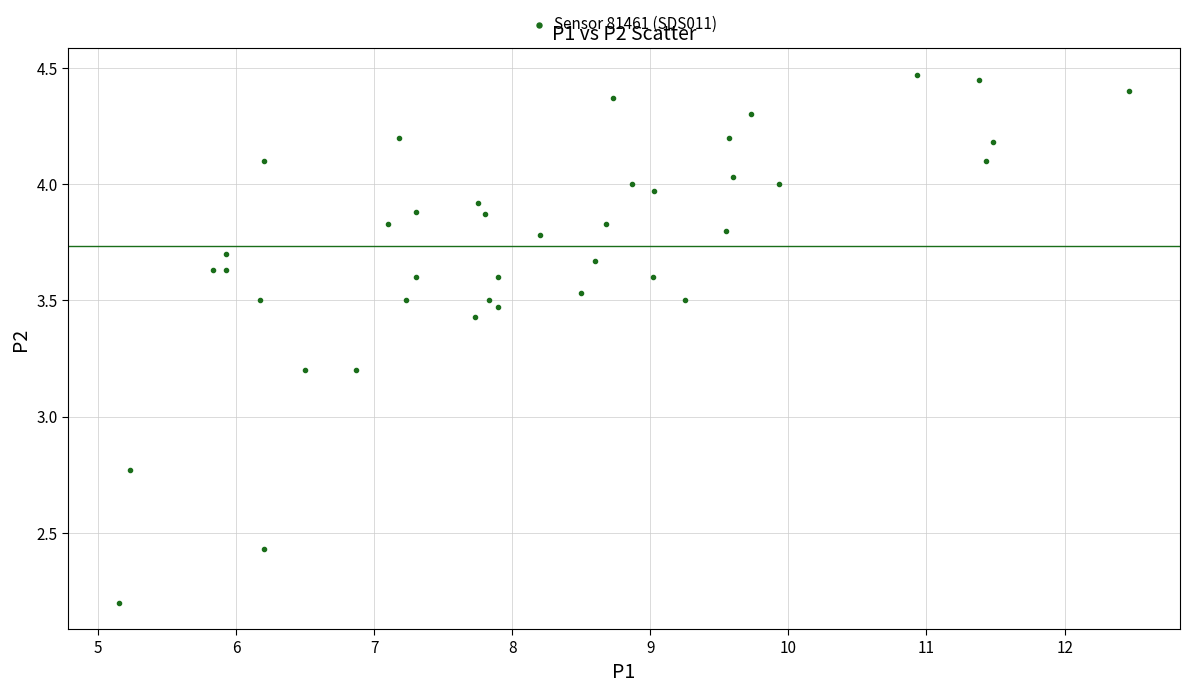

What is the range of Y values (max minus min)?

2.3